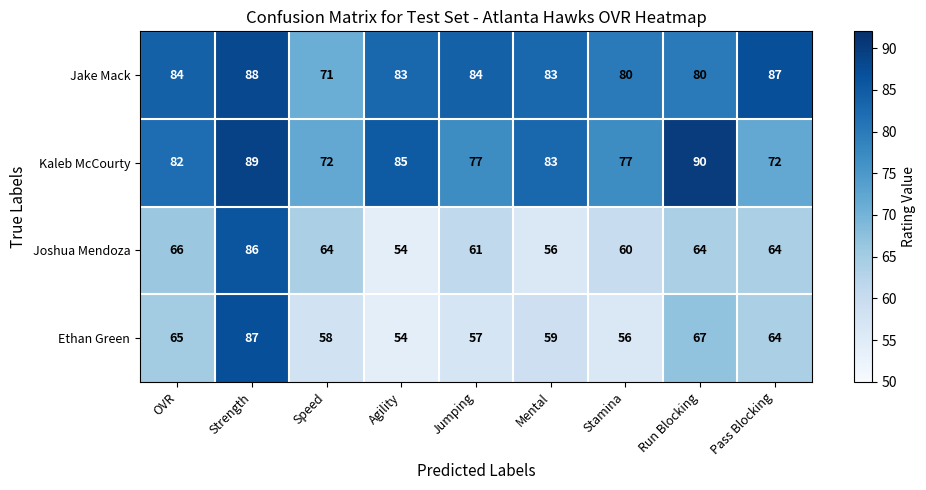

The Joshua Mendoza series shows 22 at Pass Blocking. True or false?

False